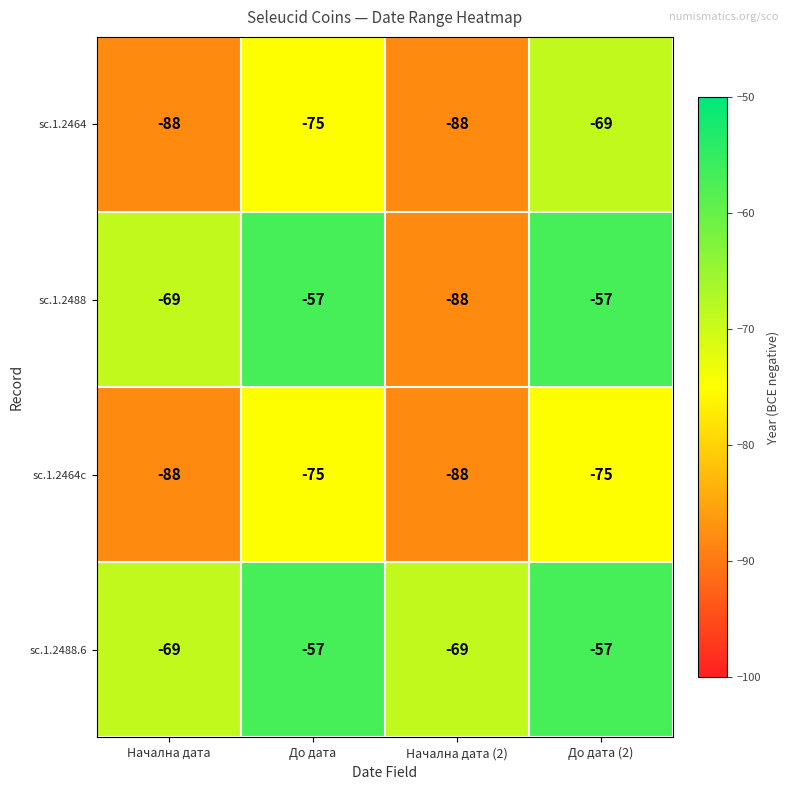

What is the sum of the sc.1.2488.6 values at Начална дата (2) and До дата (2)?

-126